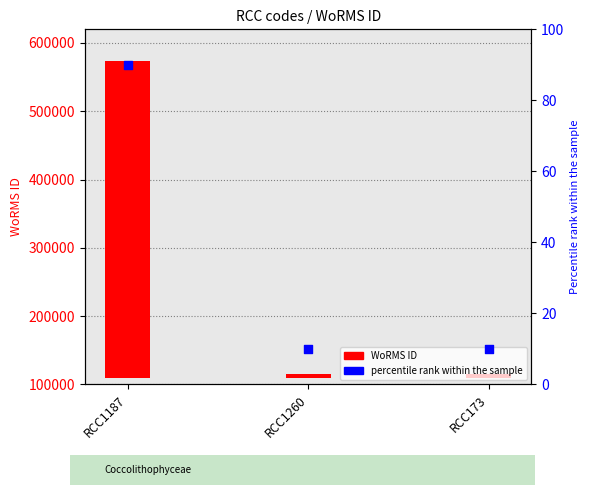

Which series has the largest Y range (max minus min)?

WoRMS ID